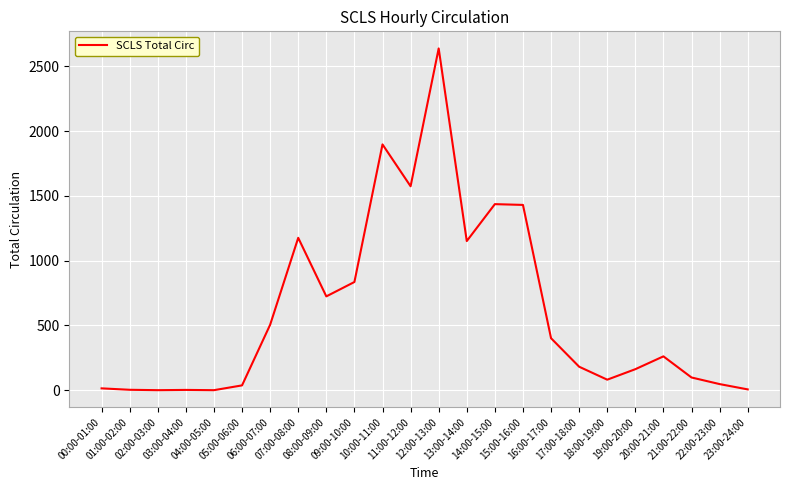

What is the sum of the values at 01:00-02:00 and 17:00-18:00?

184